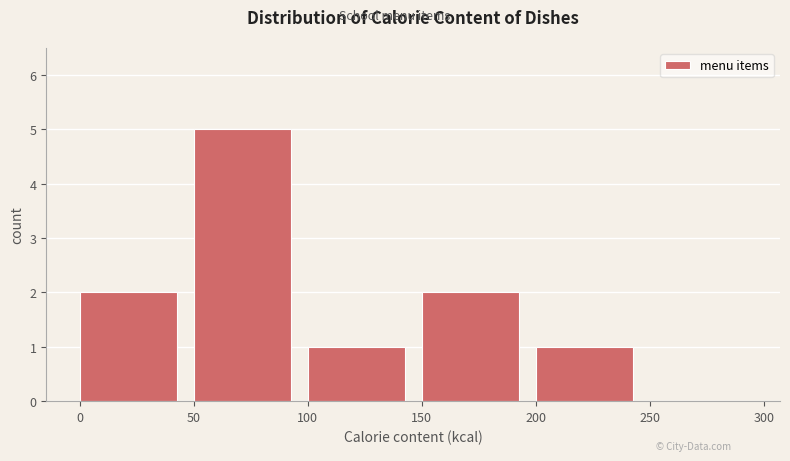

What is the height of the bar covering 200 to 250 on the x-axis? The values are not printed on the chart, so give them approximately, as read against the axis.

1